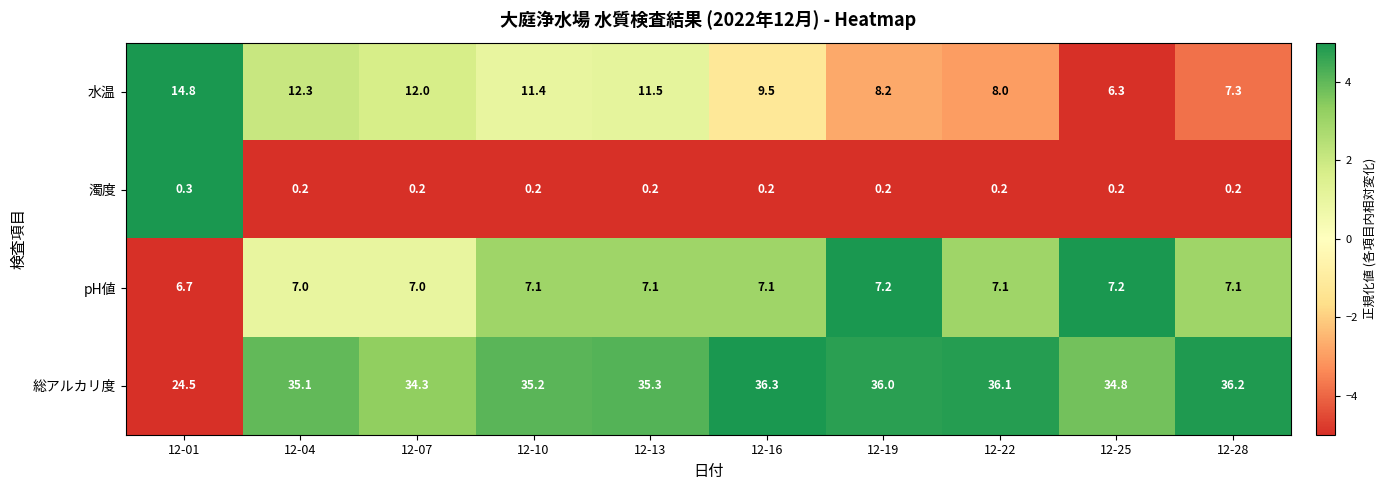

List the series in order of their peak value, highest first.

総アルカリ度, 水温, pH値, 濁度